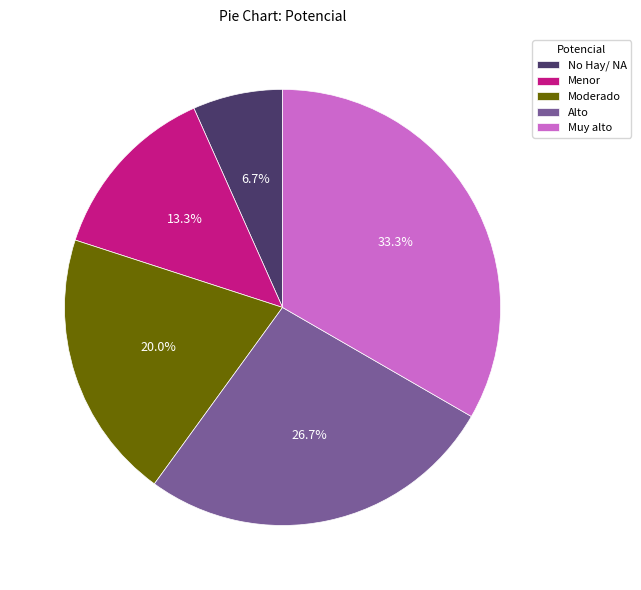

Which category has the smallest portion of the pie?

No Hay/ NA